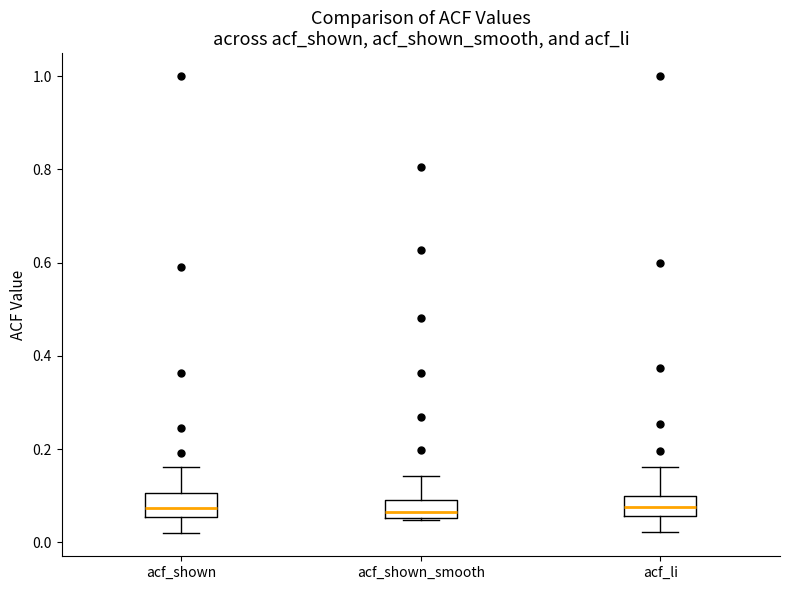

Reading left to right, read every box against the y-axis: the position of its median line, the range the box covers, and the ends of its whiskers. The values are not printed on the chart, so give them approximately, as read against the axis.

acf_shown: median 0.08, box 0.06 to 0.10, whiskers 0.02 to 0.16
acf_shown_smooth: median 0.06 (just above the box's lower edge), box 0.06 to 0.10, whiskers 0.04 to 0.14
acf_li: median 0.08, box 0.06 to 0.10, whiskers 0.02 to 0.16